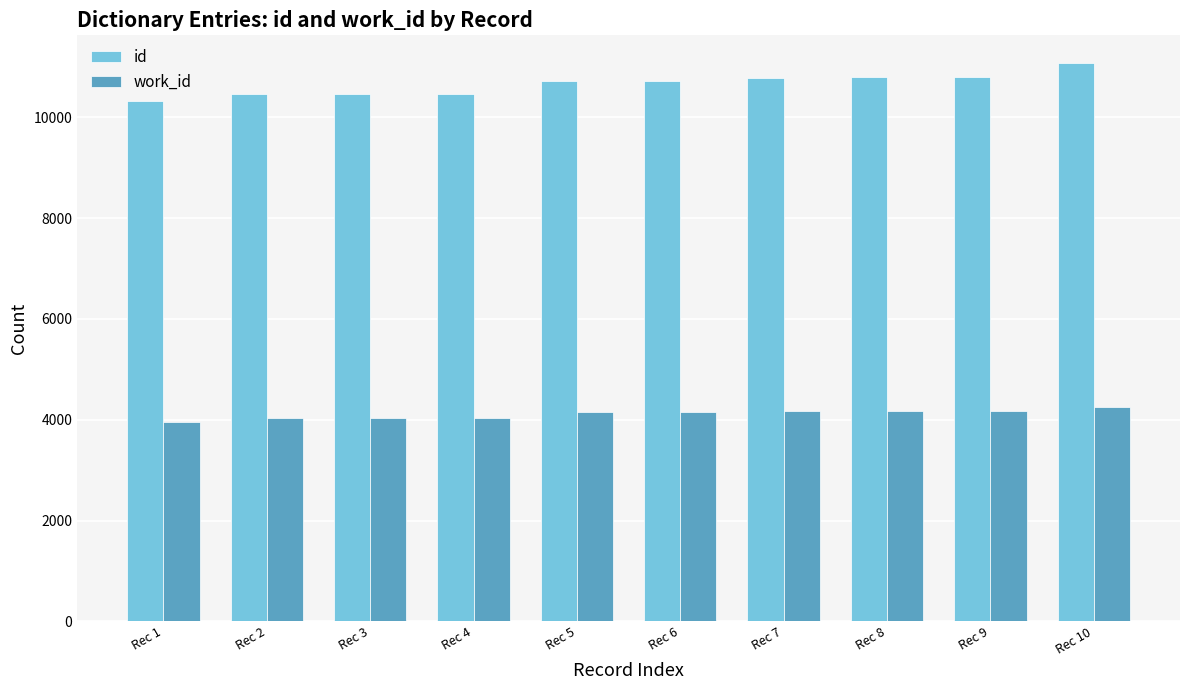

What is the difference between the highest and lowest values at Rec 3?

6419